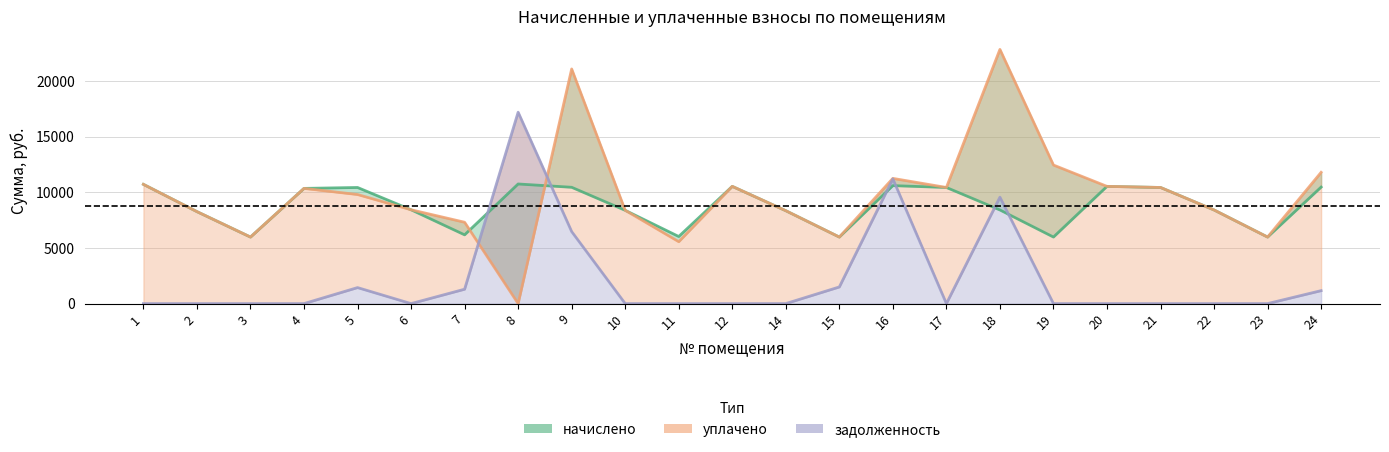

Where does the уплачено series first go above 9800?

1